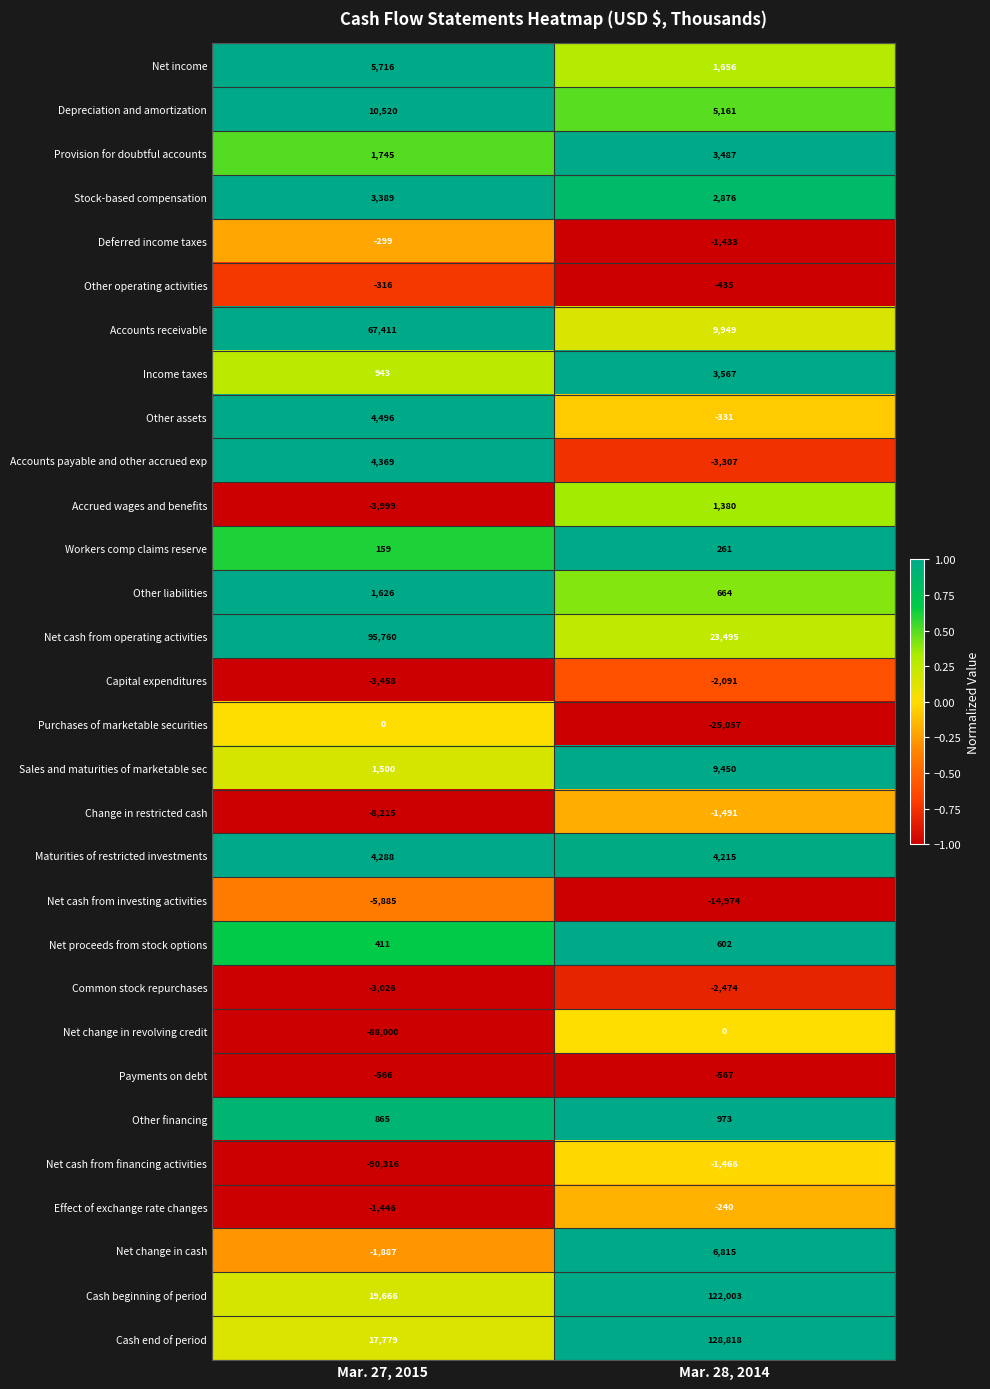

What is the difference between the maximum and minimum values in the Net proceeds from stock options series?

191